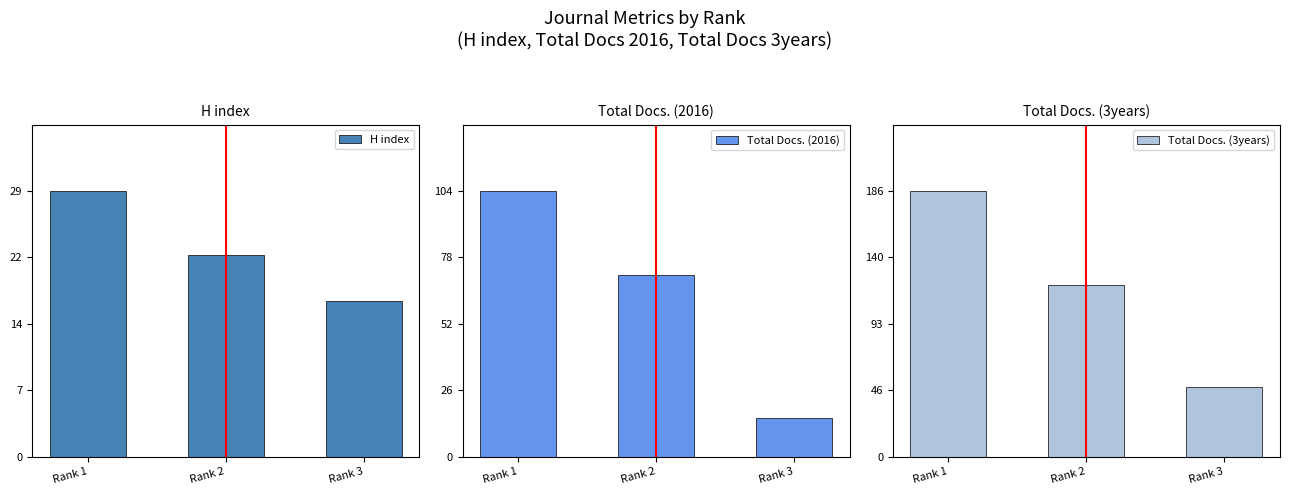

What is the difference between the maximum and minimum values in the Total Docs. (2016) series?

89